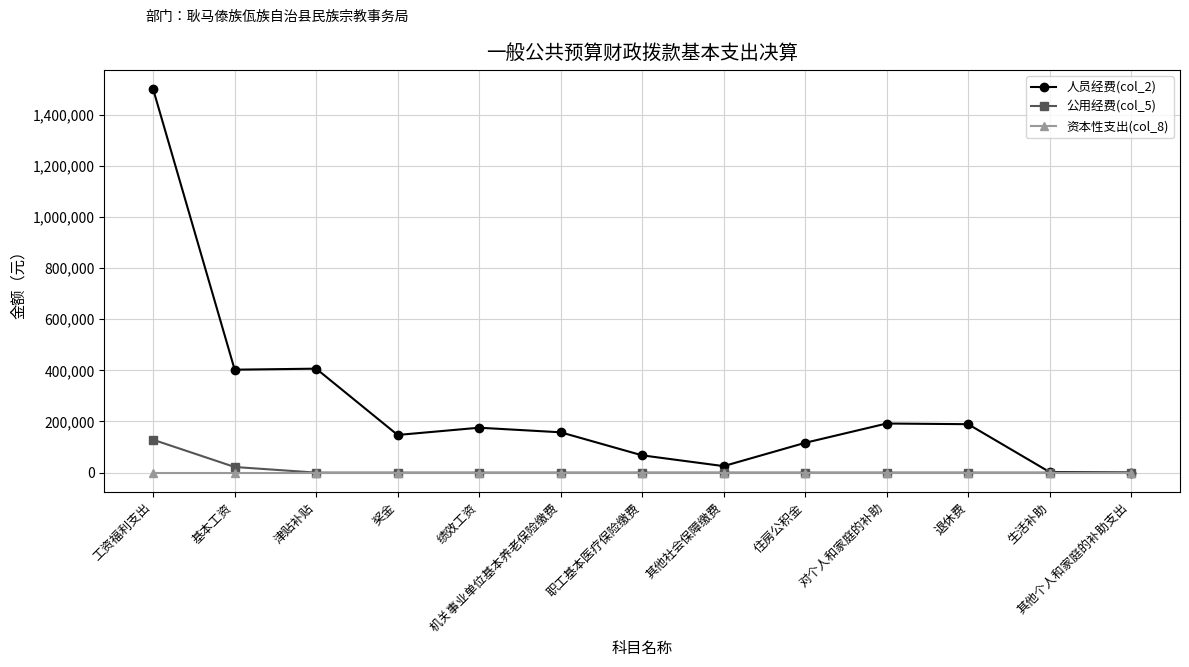

What is the spread (max minus min) of values at 绩效工资?

175644.0